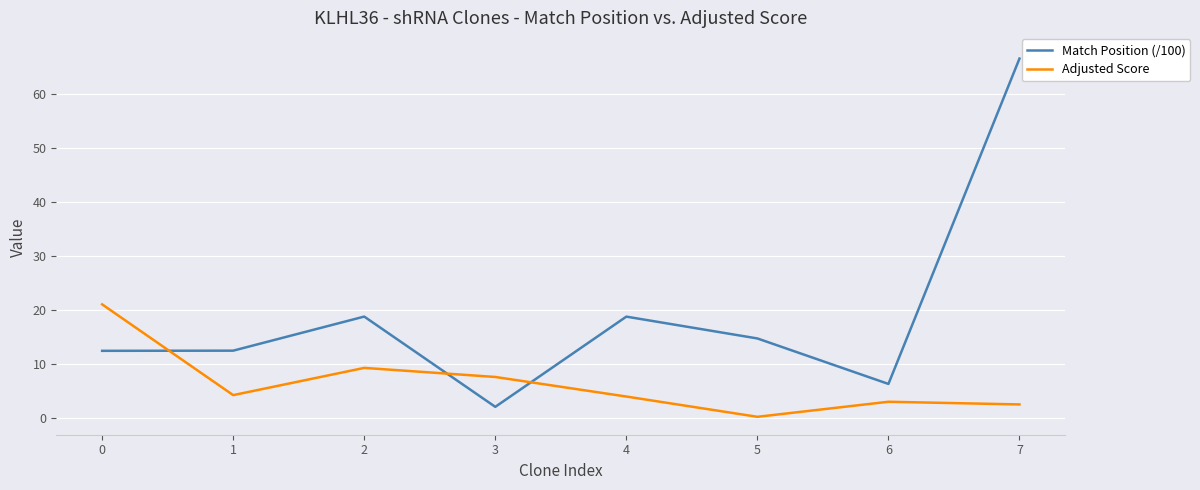

List the series in order of their peak value, highest first.

Match Position (/100), Adjusted Score